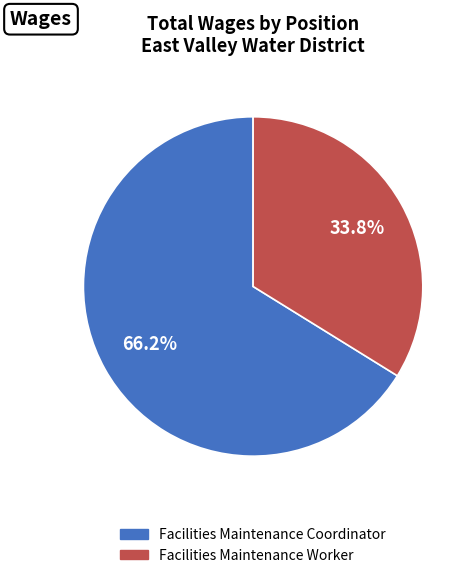

Does Facilities Maintenance Worker represent more than half of the total?

No